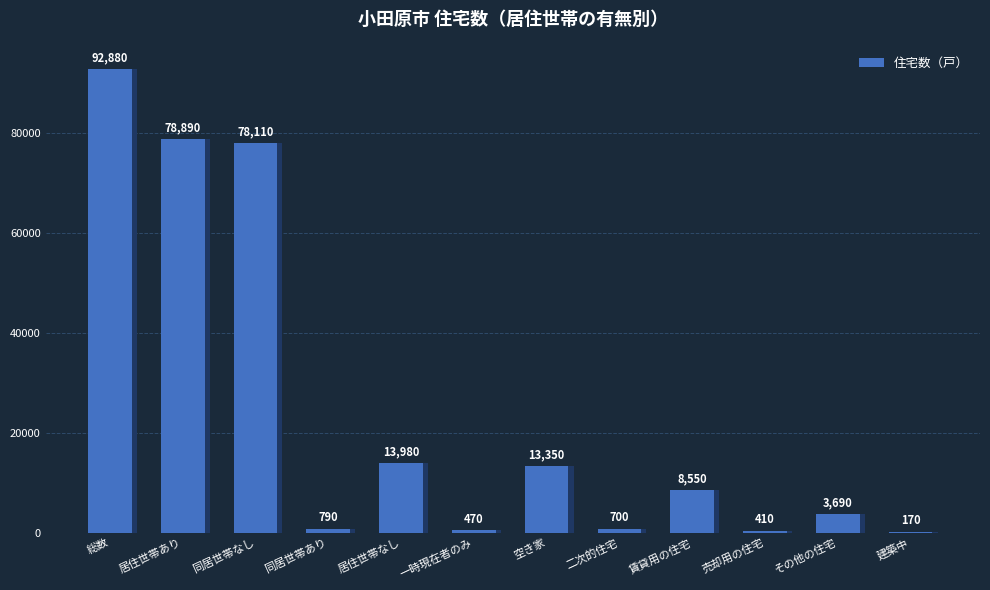

How many data points are less than 8550?

6